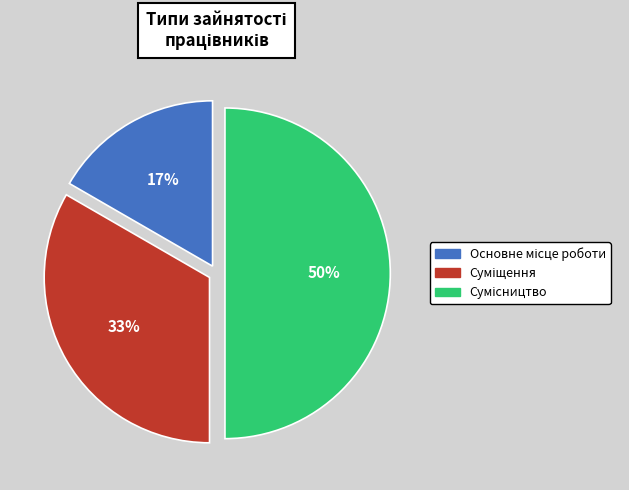

To the nearest percent, what is the average slice percentage?

33%